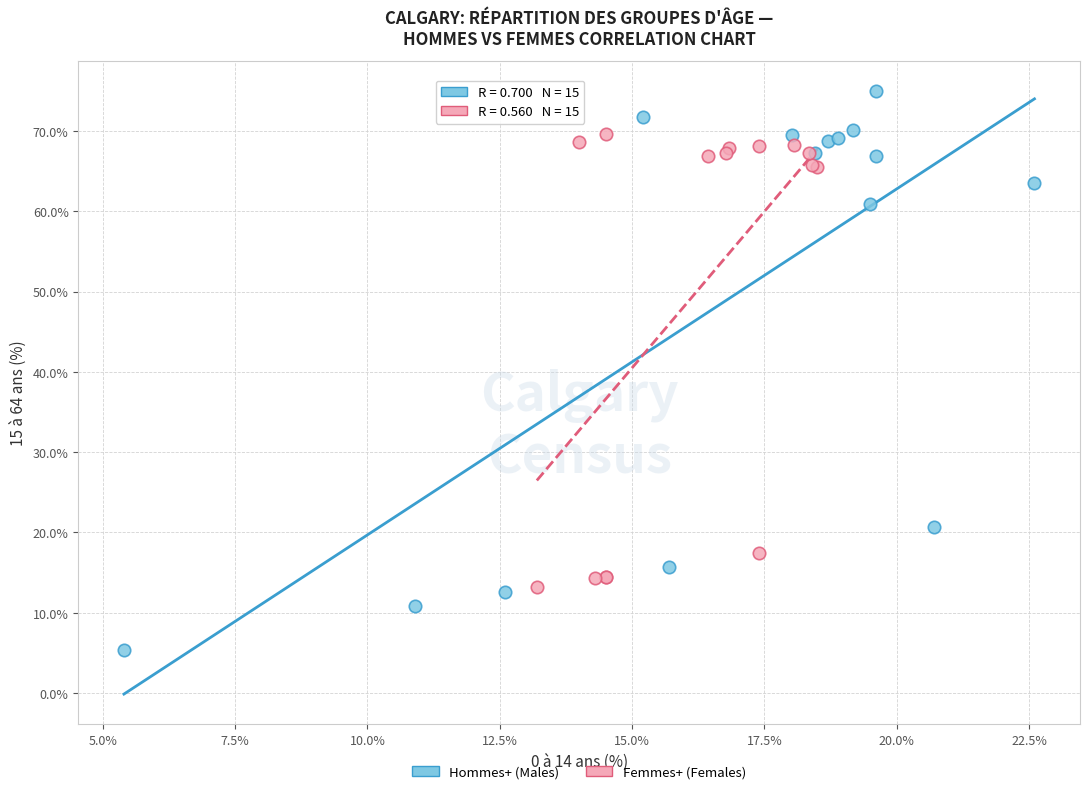

Which series has the widest spread of Y values?

Hommes+ (Males)